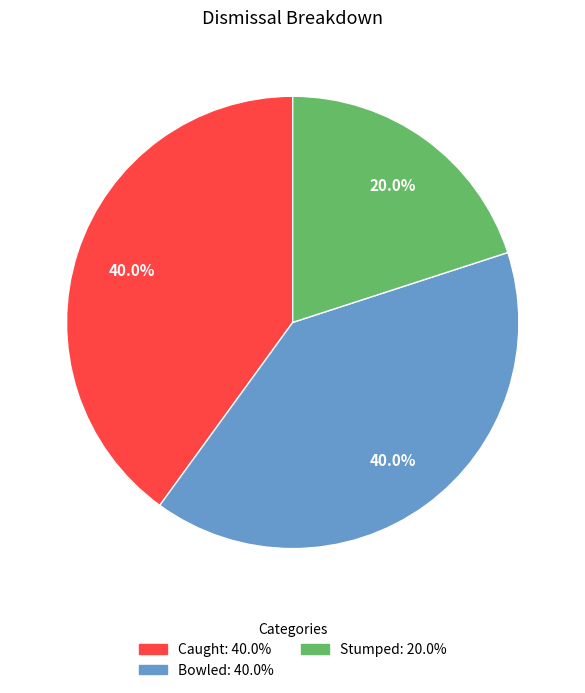

Is the sum of Stumped and Caught greater than half?

Yes